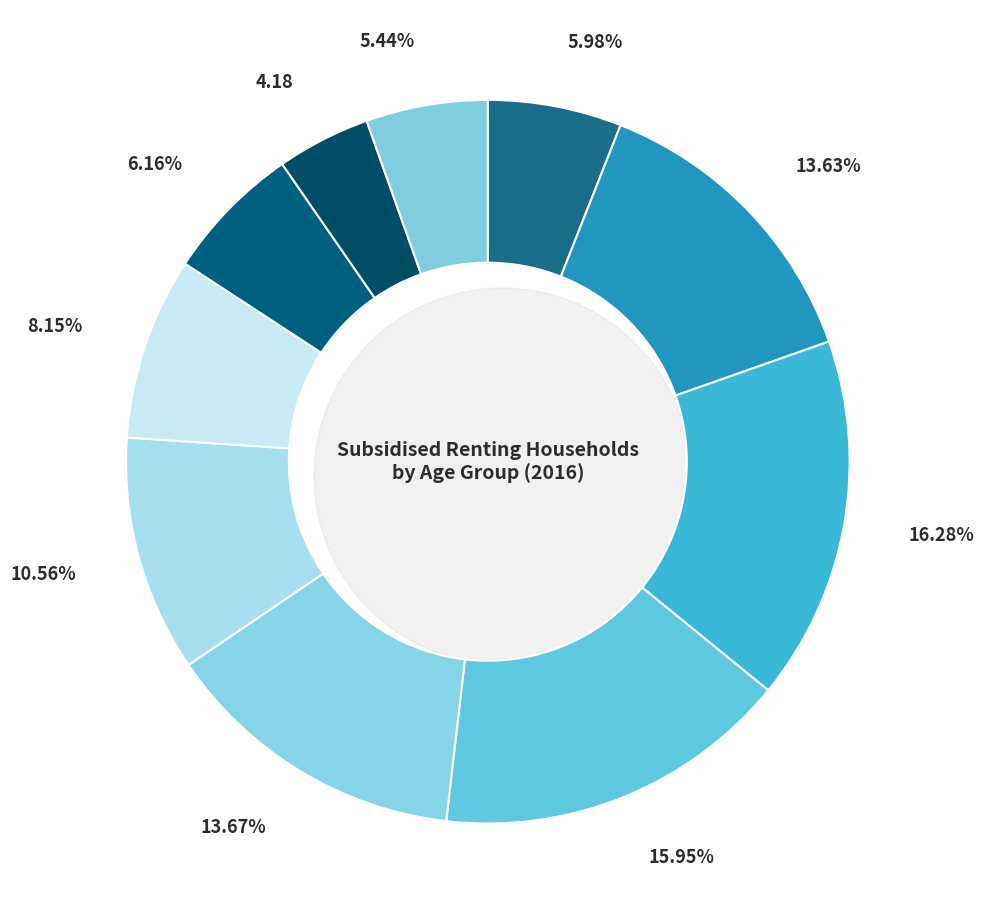

To the nearest percent, what is the combined percentage of 60 - 64 years and 35 - 39 years?

20%